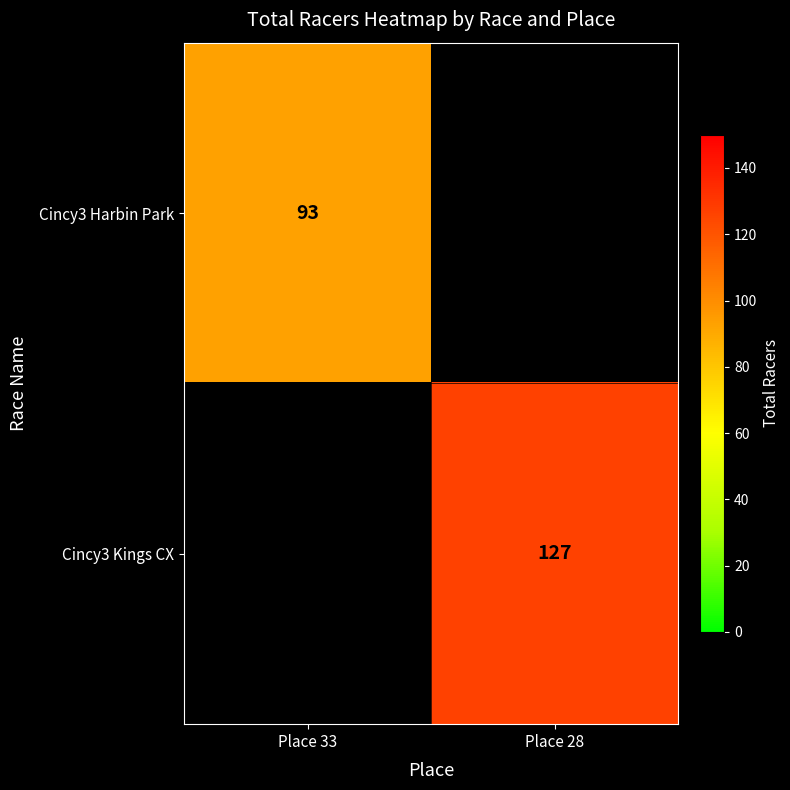

True or false: Cincy3 Harbin Park has a value of 61.8 at Place 33.

False